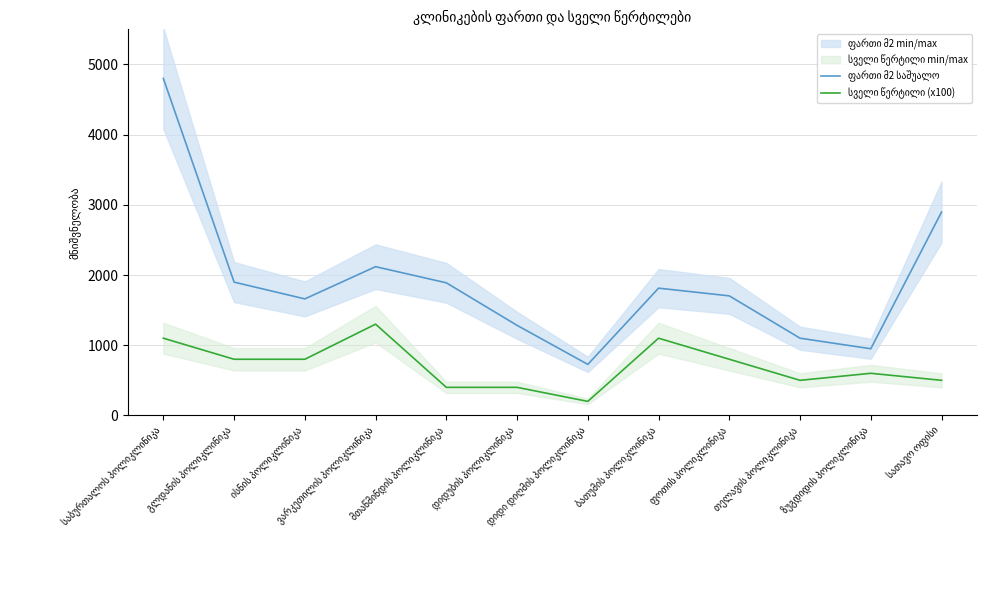

What is the maximum value shown in the chart?

4800